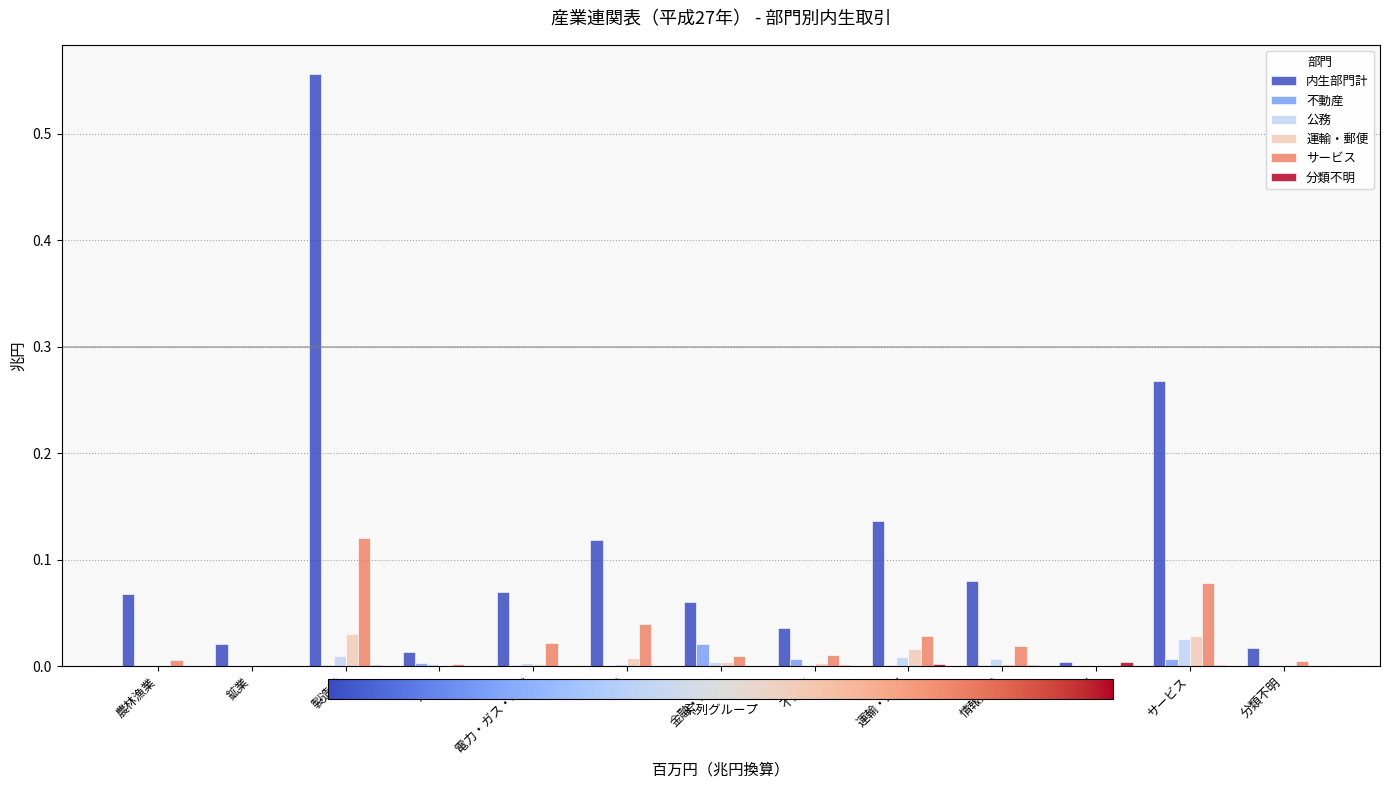

Between 農林漁業 and 商業, which series saw the biggest shift?

内生部門計